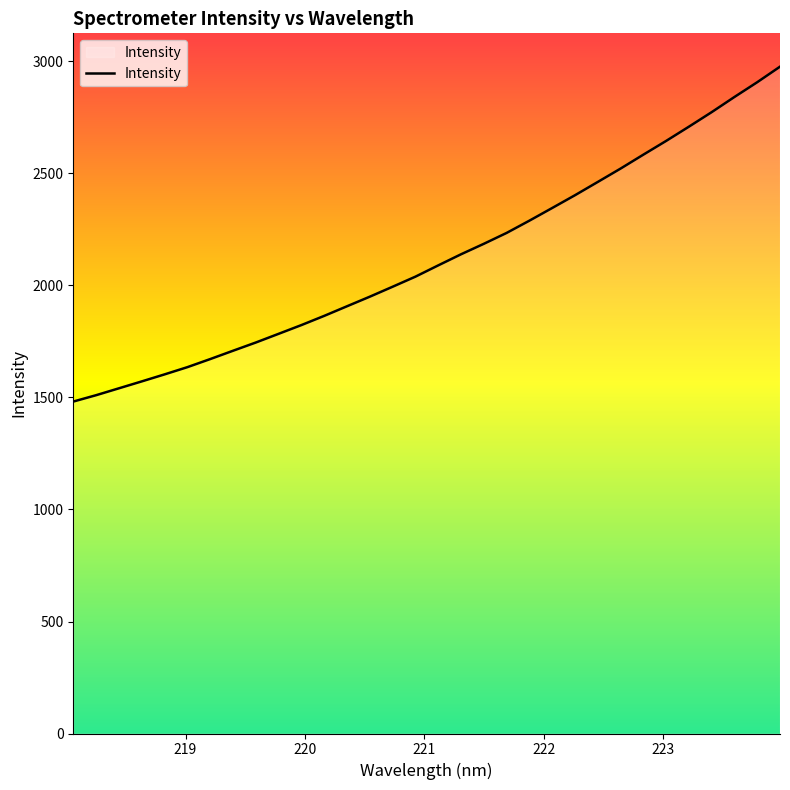

What is the smallest value displayed?

1481.8